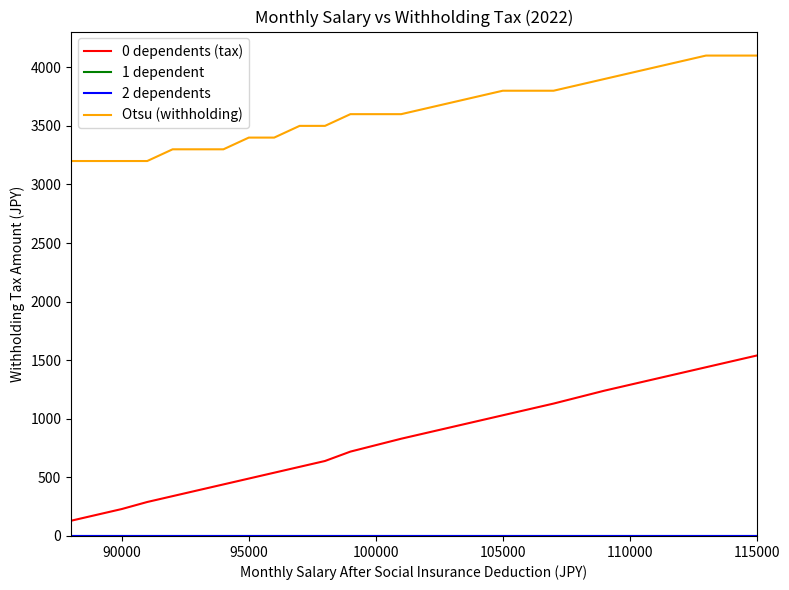

Is this an area chart (filled region under the line)?

No